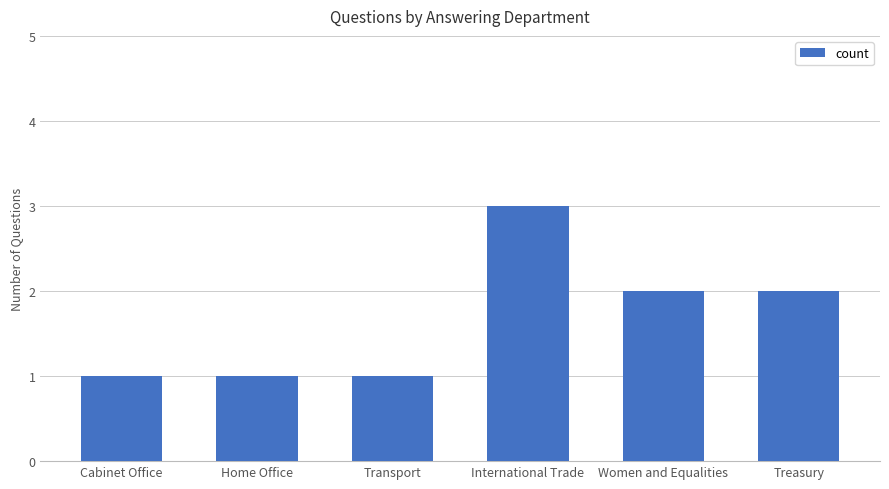

How many values are below 2?

3